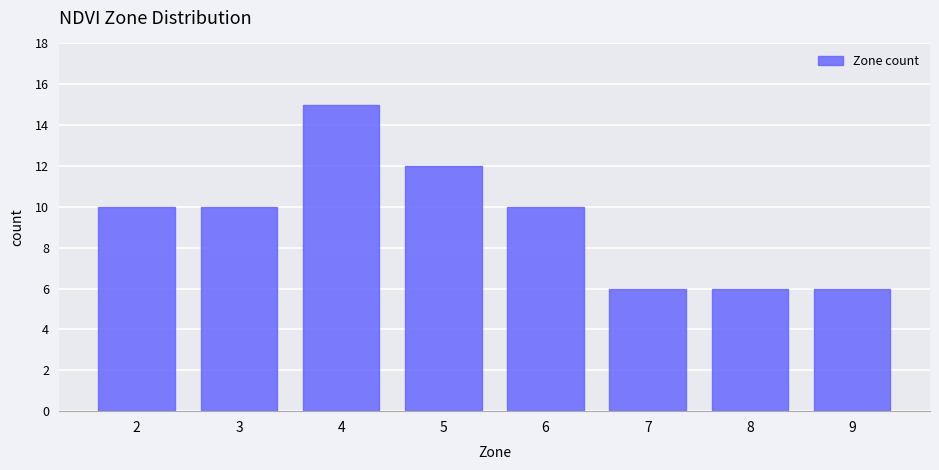

Reading left to right, what are all the values shown in this chart?

10	10	15	12	10	6	6	6